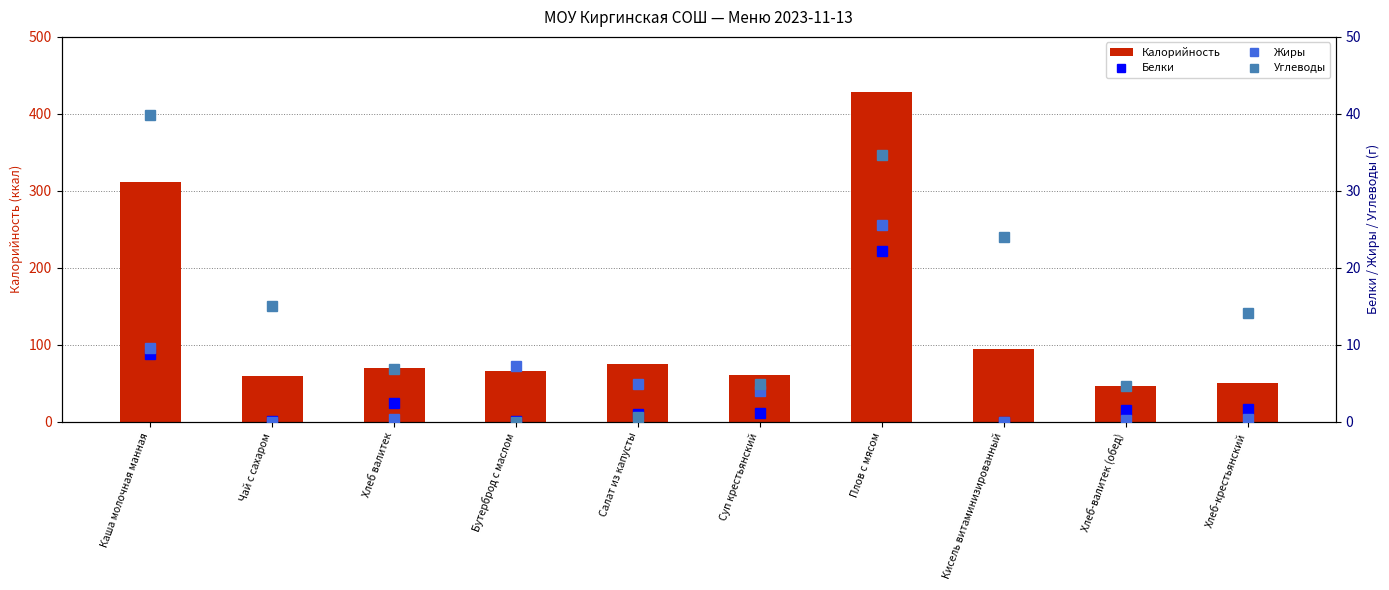

What is the label of the 10th bar from the right?

Каша молочная манная